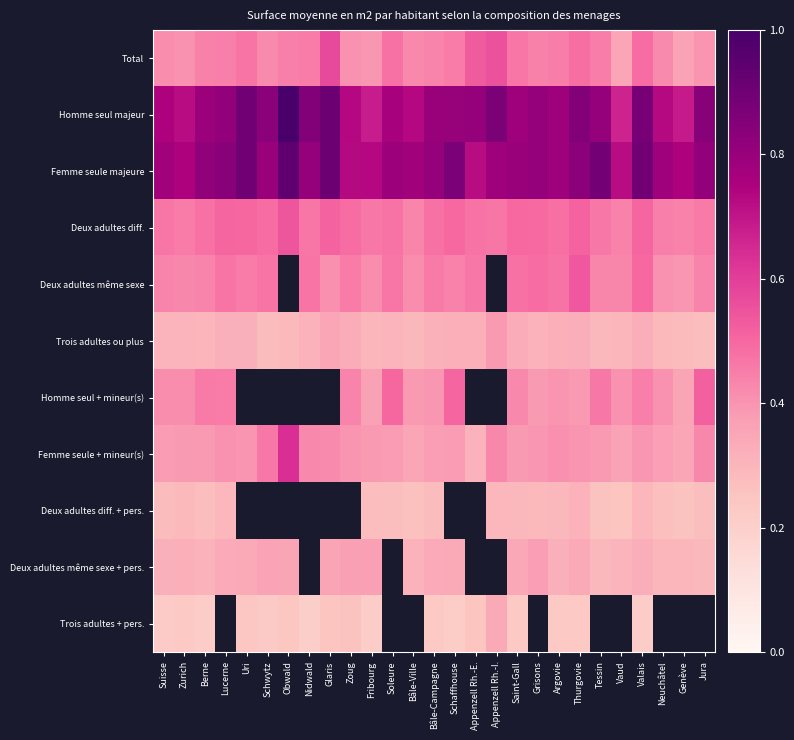

How many values in the Deux adultes diff. + pers. series exceed 0?

19